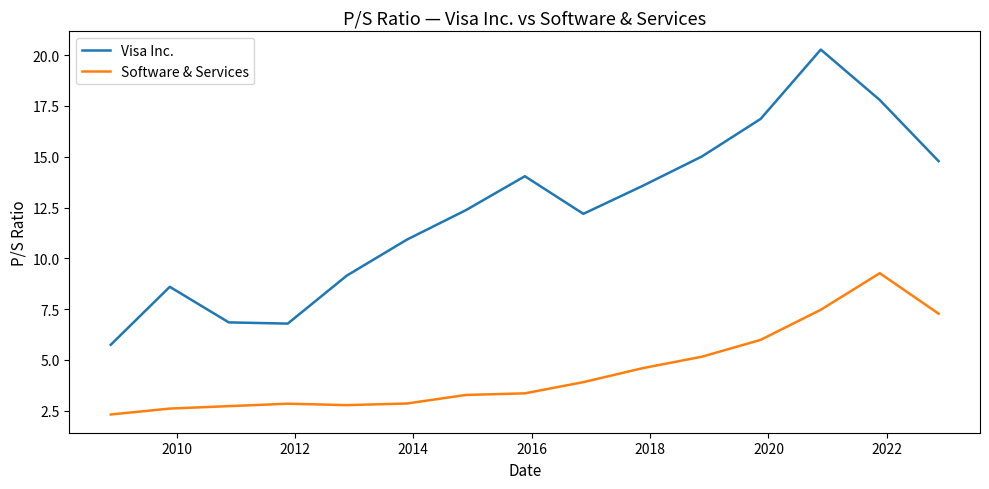

List the series in order of their overall mean, lowest first.

Software & Services, Visa Inc.